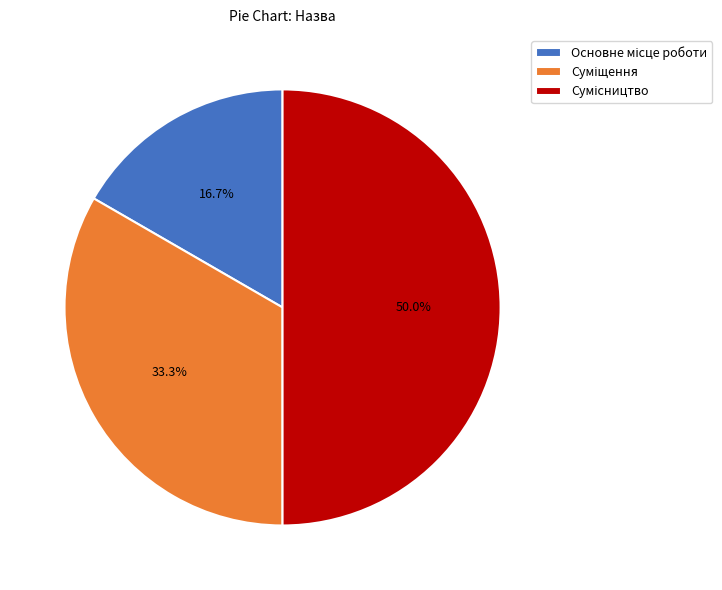

How many segments does this pie chart have?

3